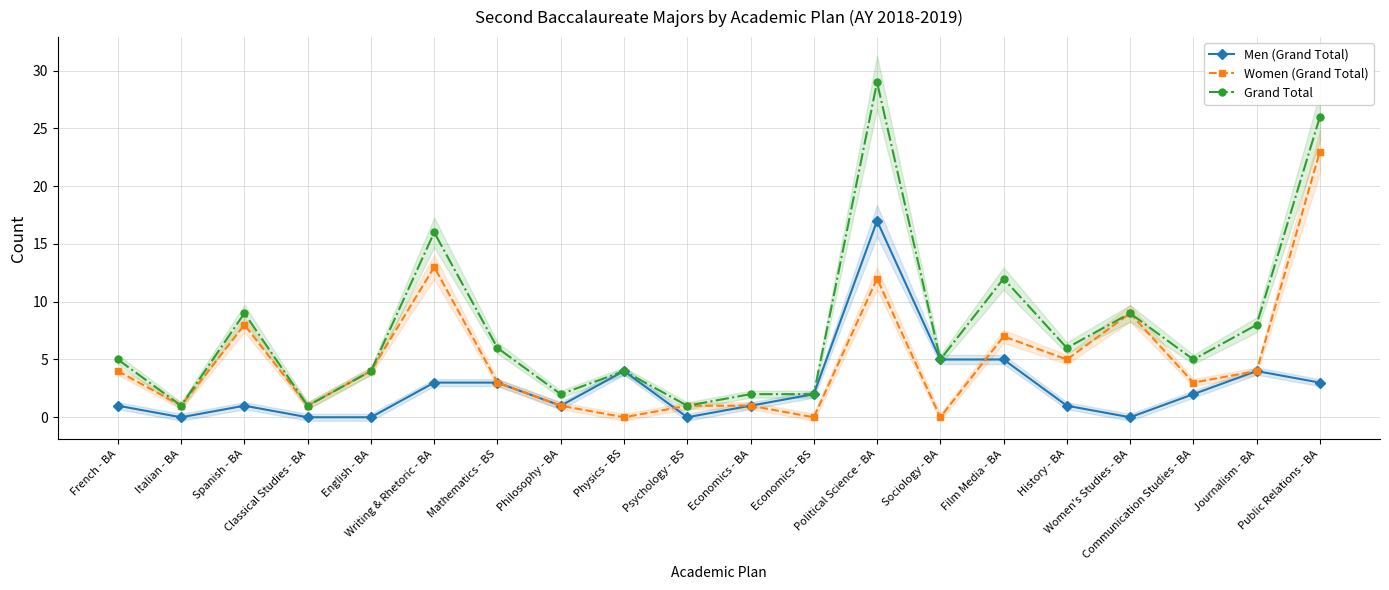

What is the label of the 11th point from the left?

Economics - BA